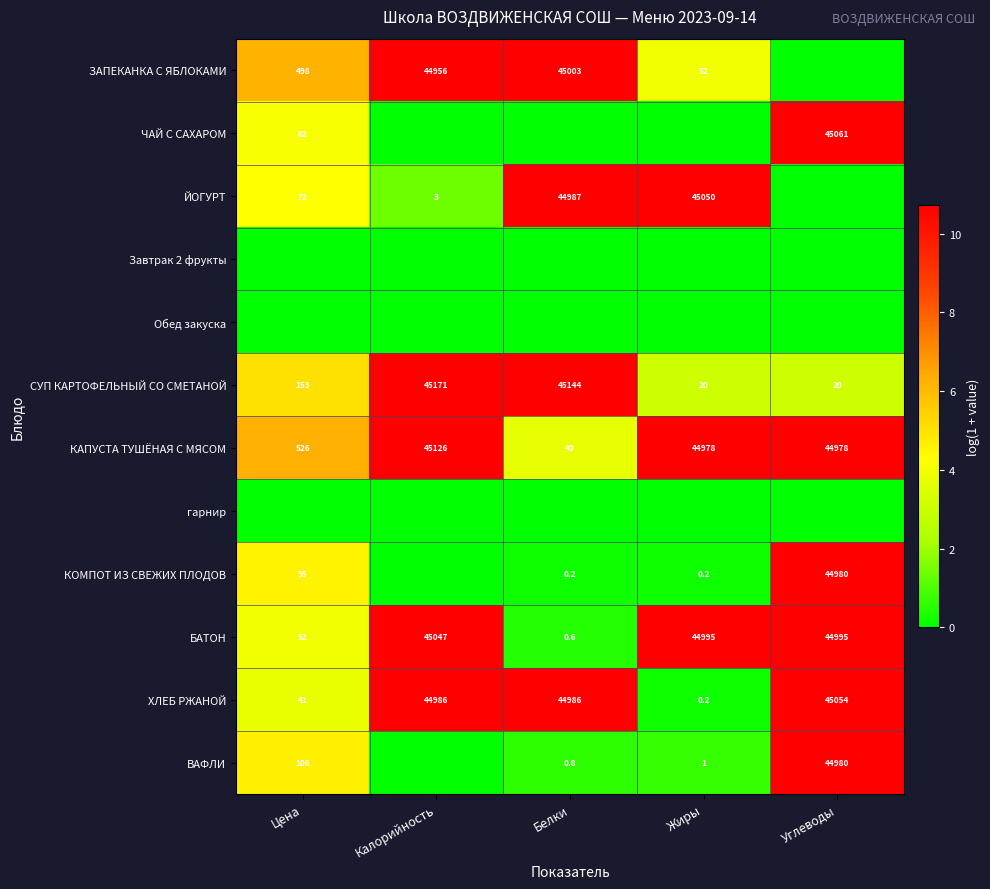

Where is БАТОН nearest to the value 22523?

Цена